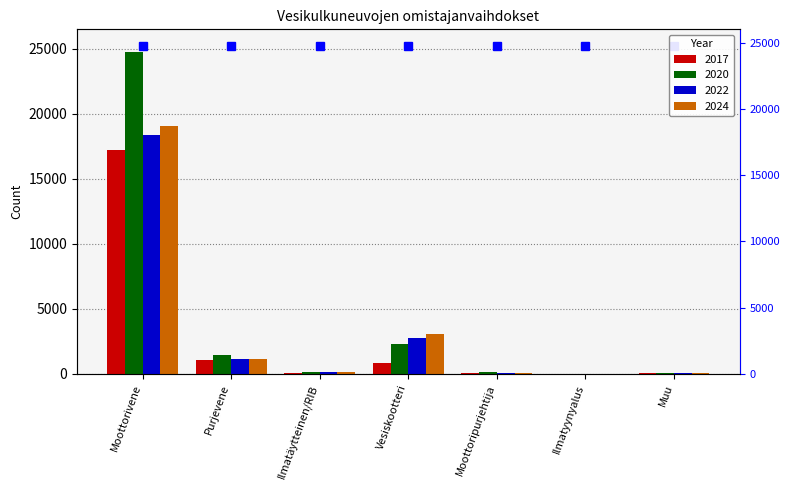

Reading left to right, list all the values displayed in this chart.

2017: Moottorivene=17184	Purjevene=1060	Ilmatäytteinen/RIB=42	Vesiskootteri=838	Moottoripurjehtija=83	Ilmatyynyalus=4	Muu=41
2020: Moottorivene=24759	Purjevene=1477	Ilmatäytteinen/RIB=112	Vesiskootteri=2309	Moottoripurjehtija=116	Ilmatyynyalus=8	Muu=66
2022: Moottorivene=18394	Purjevene=1121	Ilmatäytteinen/RIB=119	Vesiskootteri=2722	Moottoripurjehtija=106	Ilmatyynyalus=12	Muu=52
2024: Moottorivene=19012	Purjevene=1106	Ilmatäytteinen/RIB=145	Vesiskootteri=3050	Moottoripurjehtija=87	Ilmatyynyalus=14	Muu=69